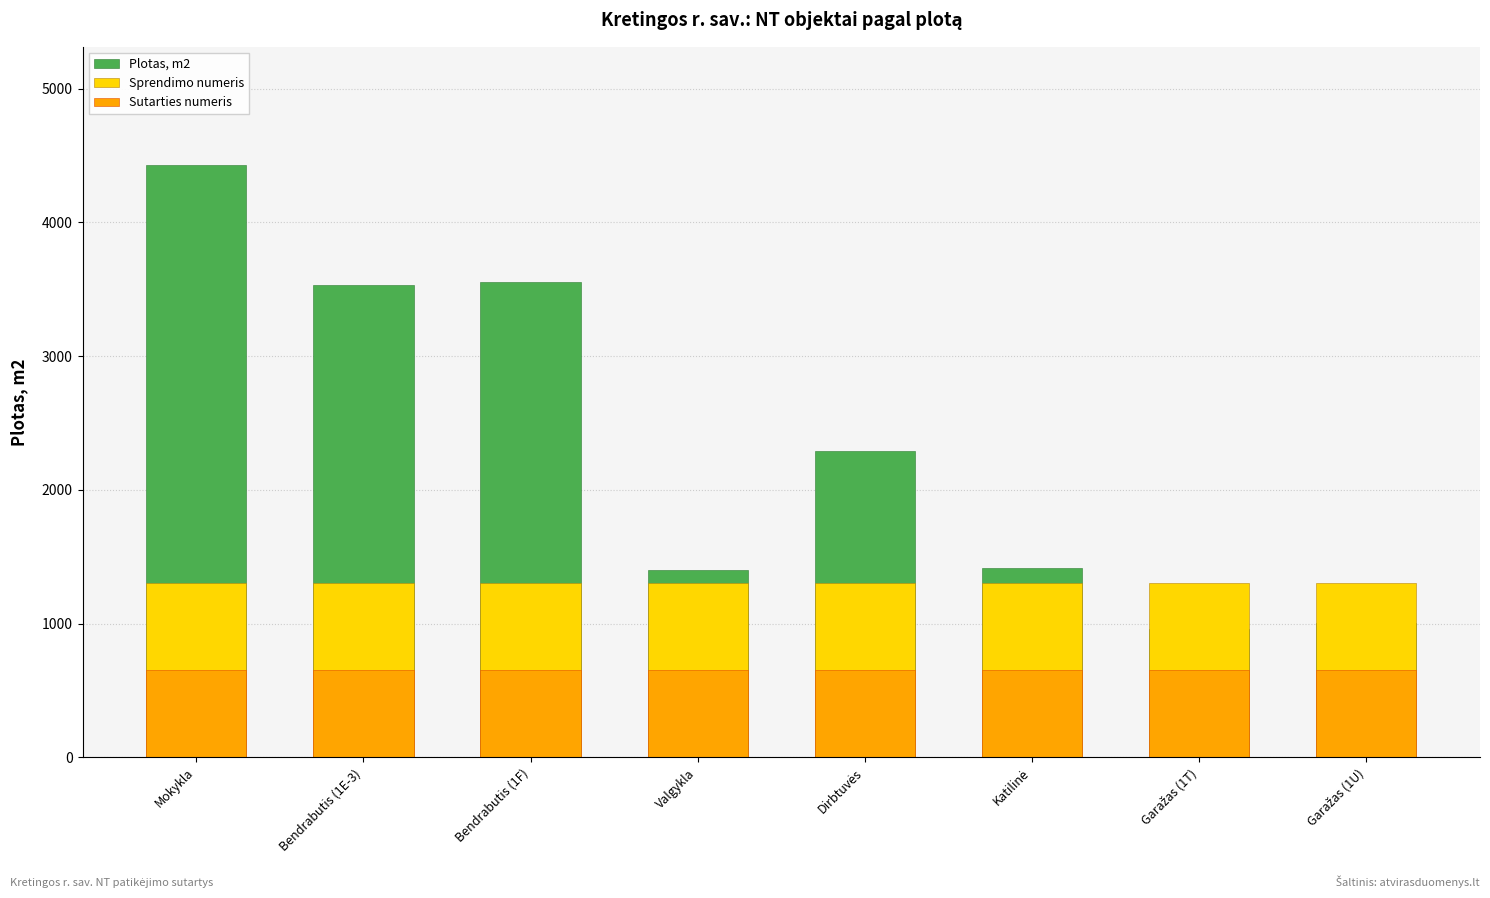

What is the average value of the Sprendimo numeris series?

1305.0